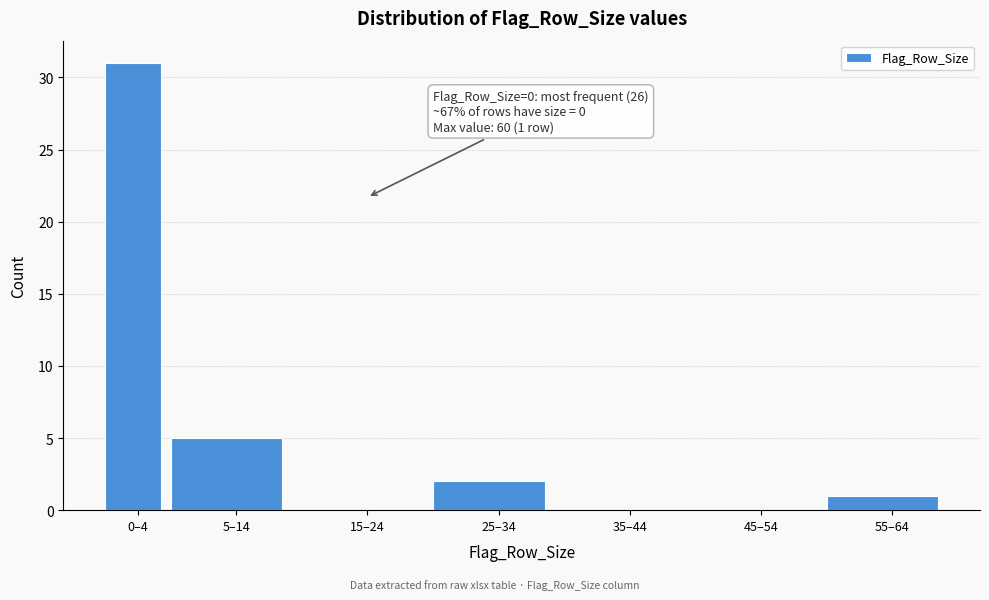

Reading left to right, list all the values displayed in this chart.

0–4=31	5–14=5	15–24=0	25–34=2	35–44=0	45–54=0	55–64=1